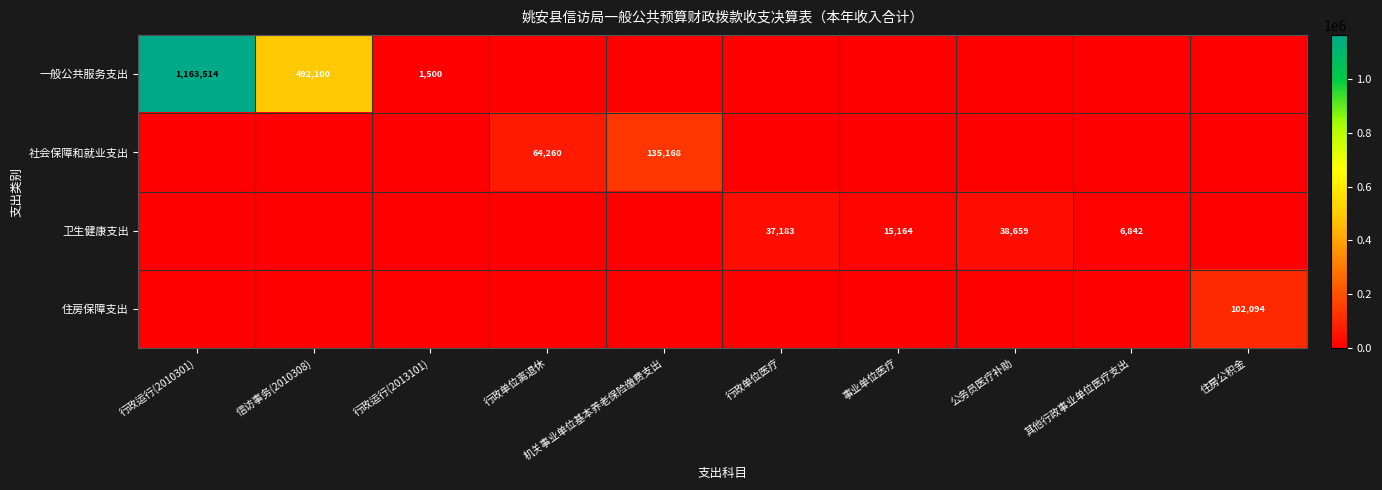

The value of 住房保障支出 at 住房公积金 is 102094. True or false?

True